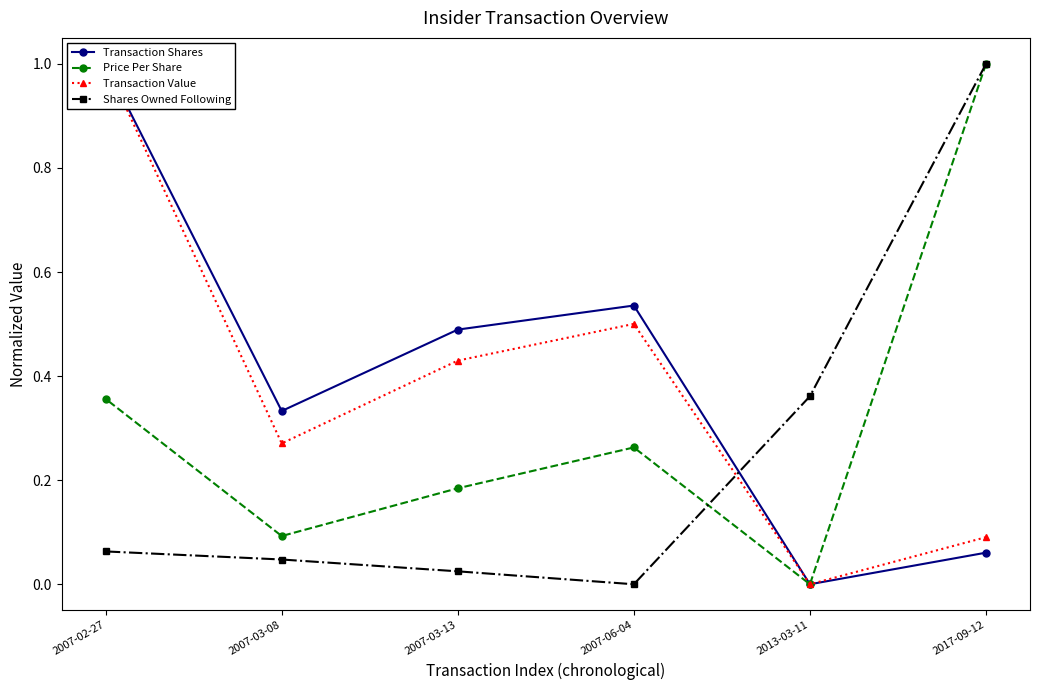

How many lines are shown in the chart?

4